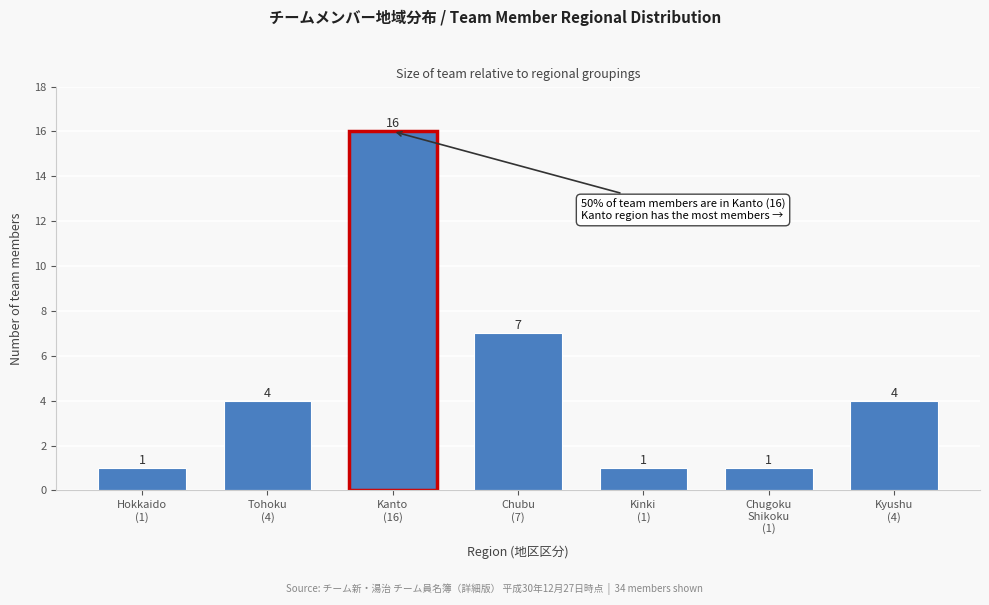

Reading left to right, list all the values displayed in this chart.

1	4	16	7	1	1	4